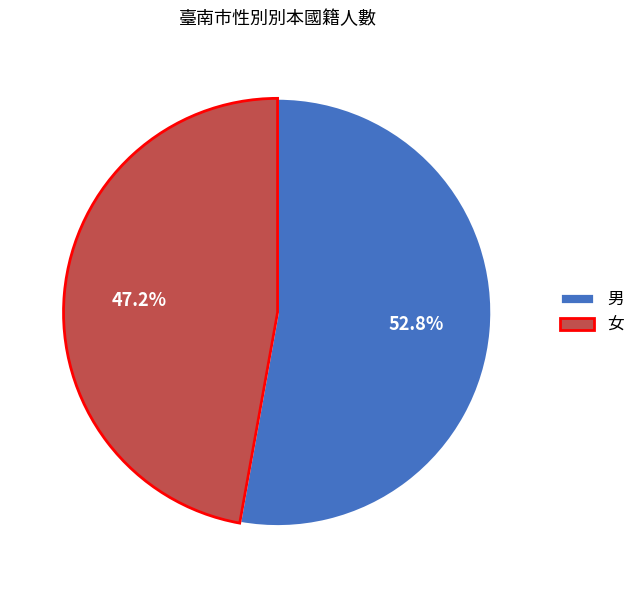

How many segments does this pie chart have?

2